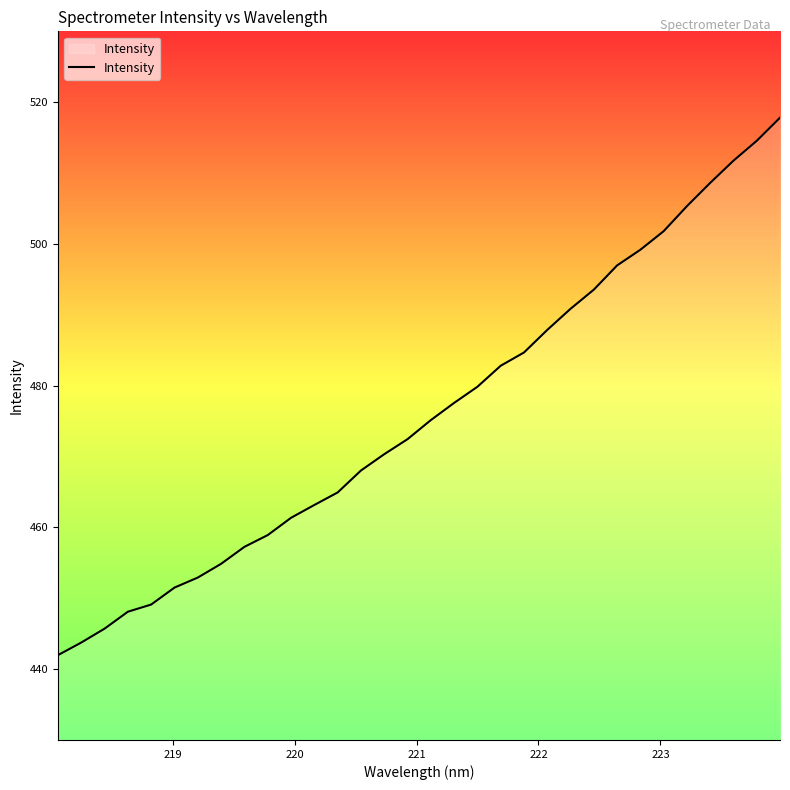

What is the minimum value shown in the chart?

442.0